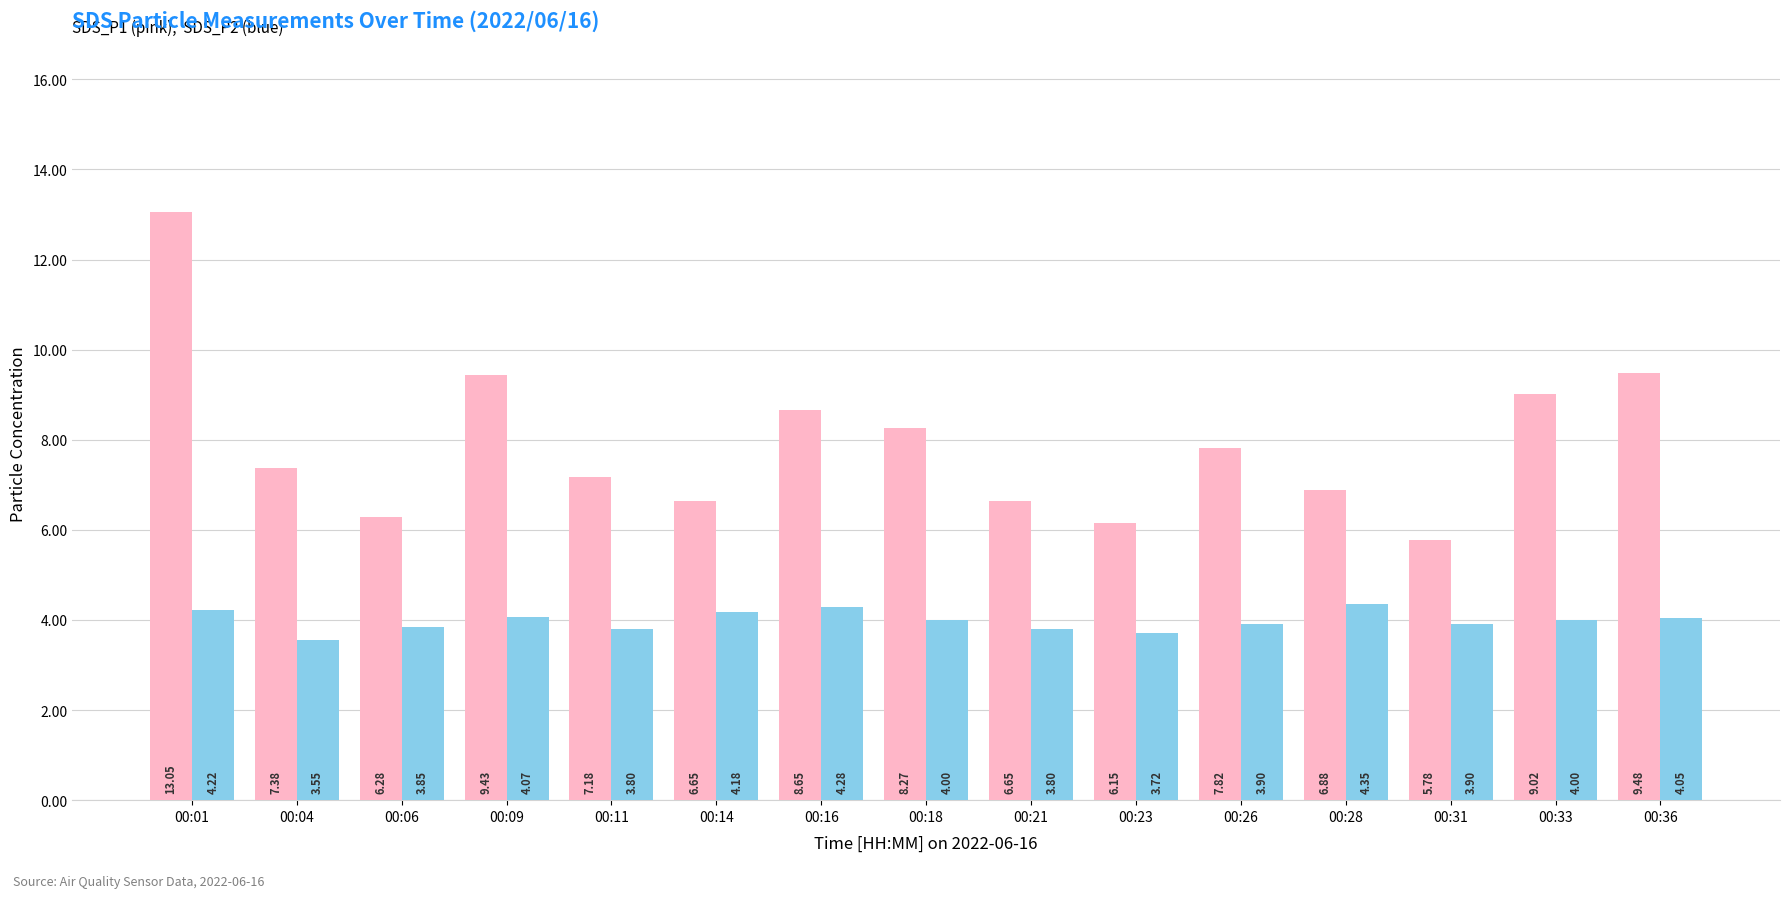

What is the spread (max minus min) of values at 00:26?

3.9